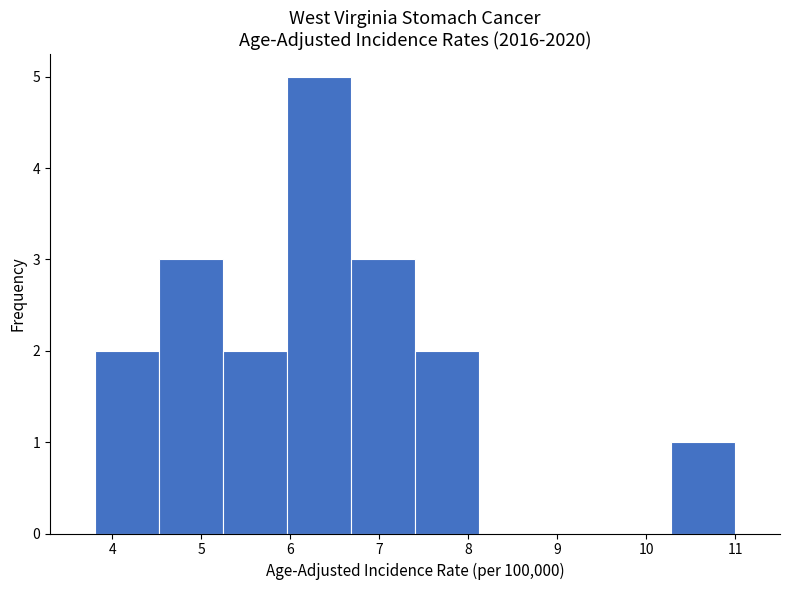

Over which range of the x-axis is the bar tallest?

5.96 to 6.68